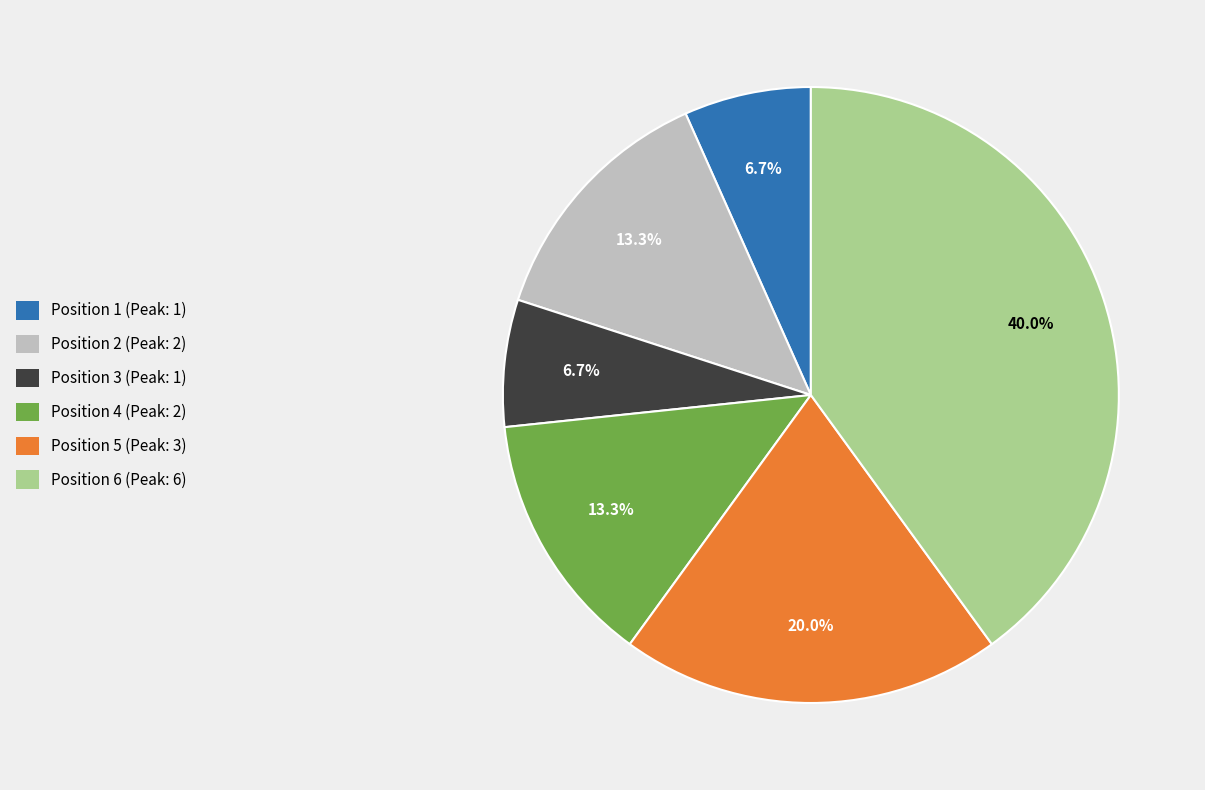

To the nearest percent, what is the average slice percentage?

17%